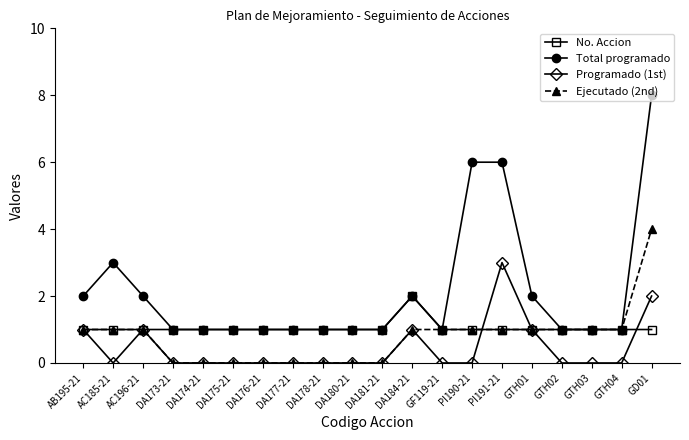

List the series in order of their overall mean, lowest first.

Programado (1st), Ejecutado (2nd), No. Accion, Total programado